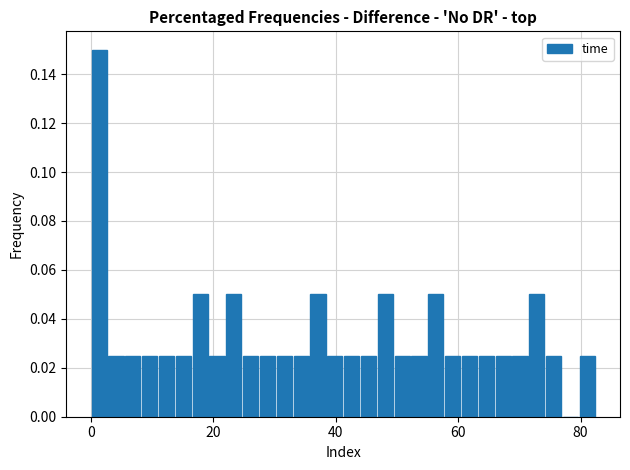

Read against the x-axis, roughly where is the centre of the tallest bar?

2